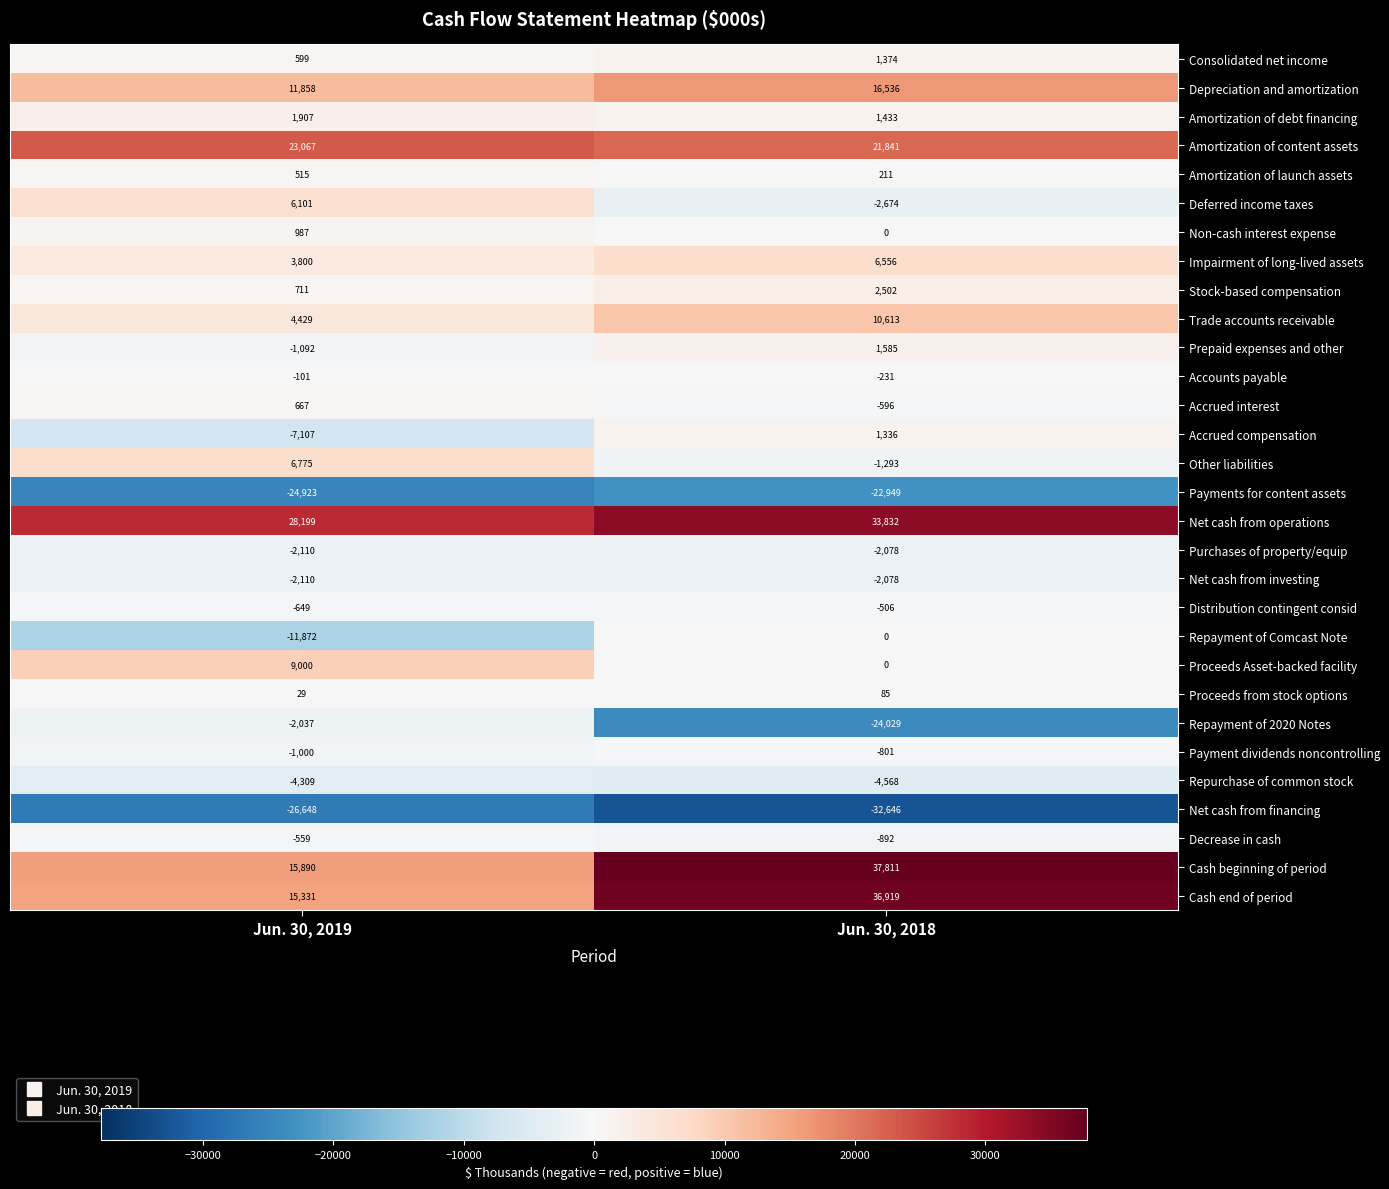

At which category does the chart reach its peak across all series?

Jun. 30, 2018